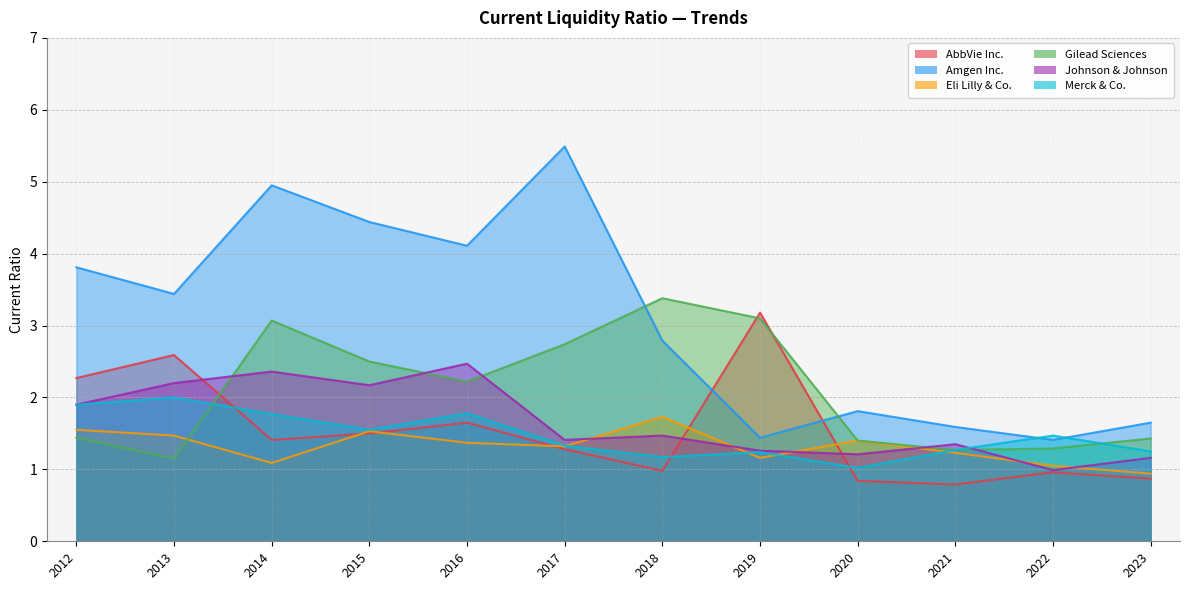

The value of Eli Lilly & Co. at 2017 is 0.4. True or false?

False